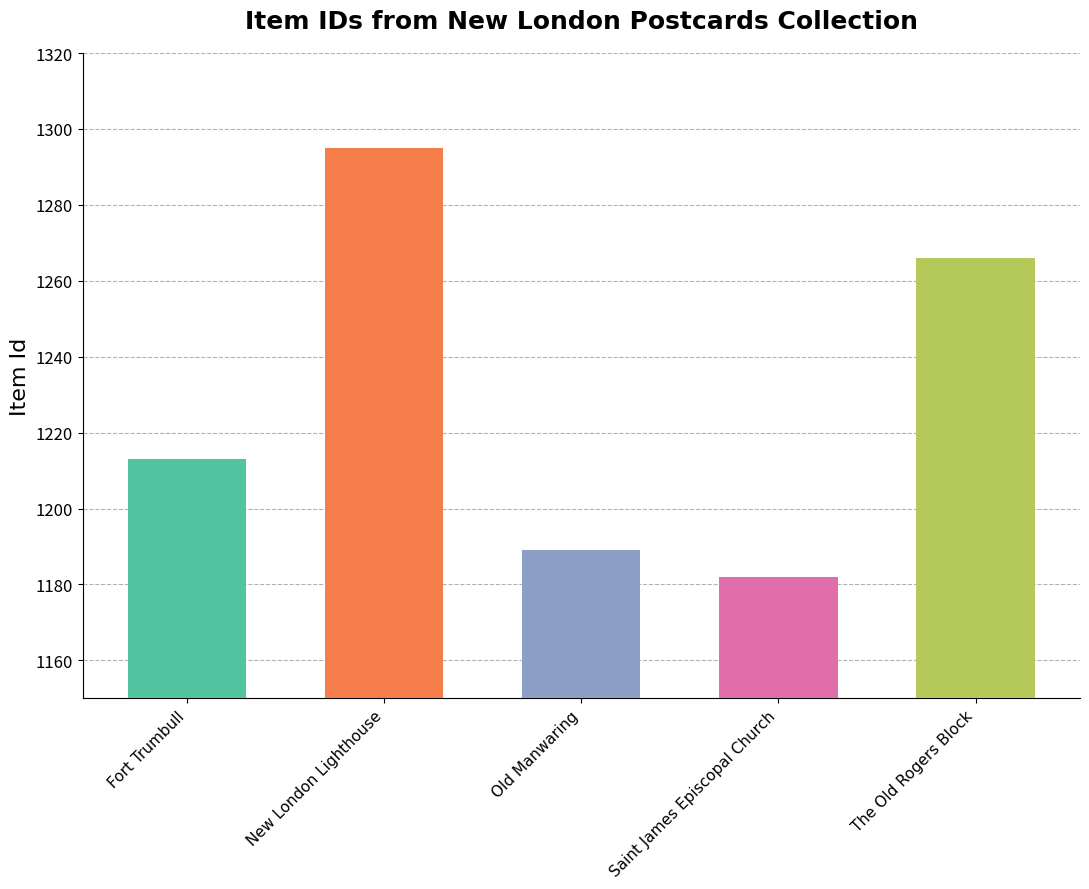

Where does the data first go above 1213?

New London Lighthouse